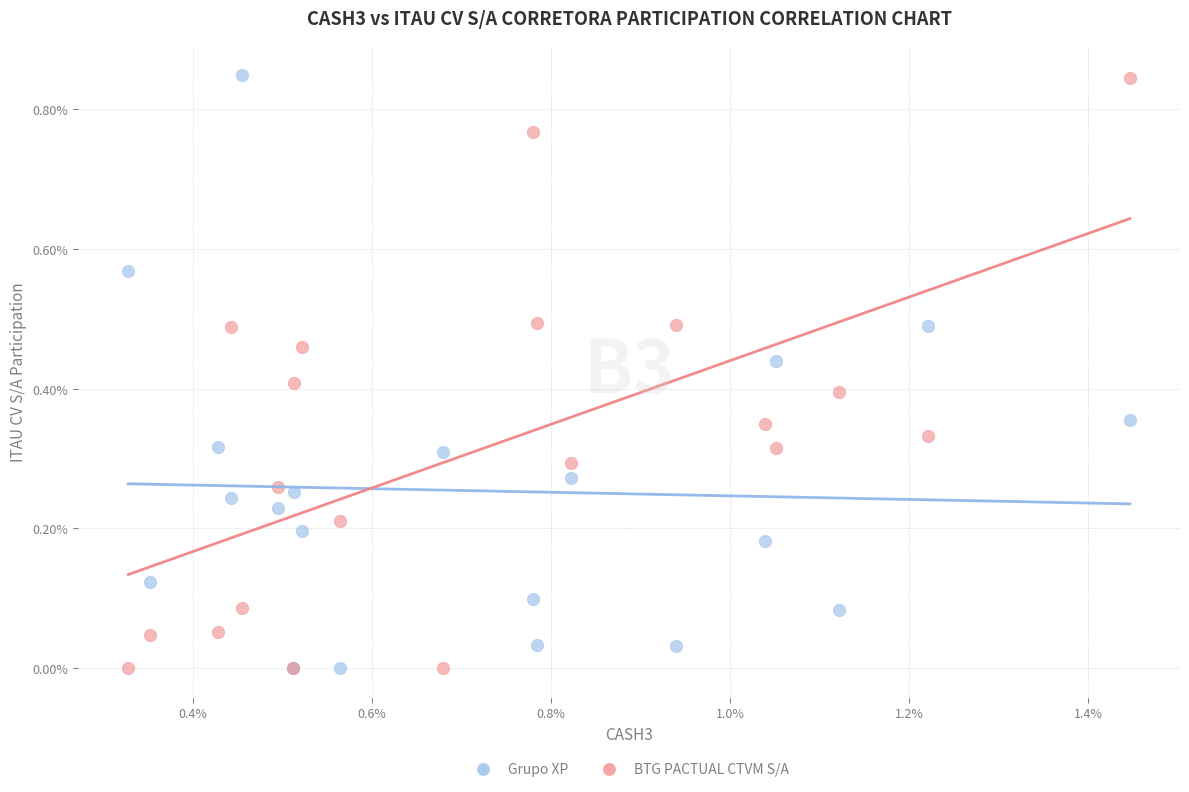

What are all the series names shown in the legend?

Grupo XP, BTG PACTUAL CTVM S/A